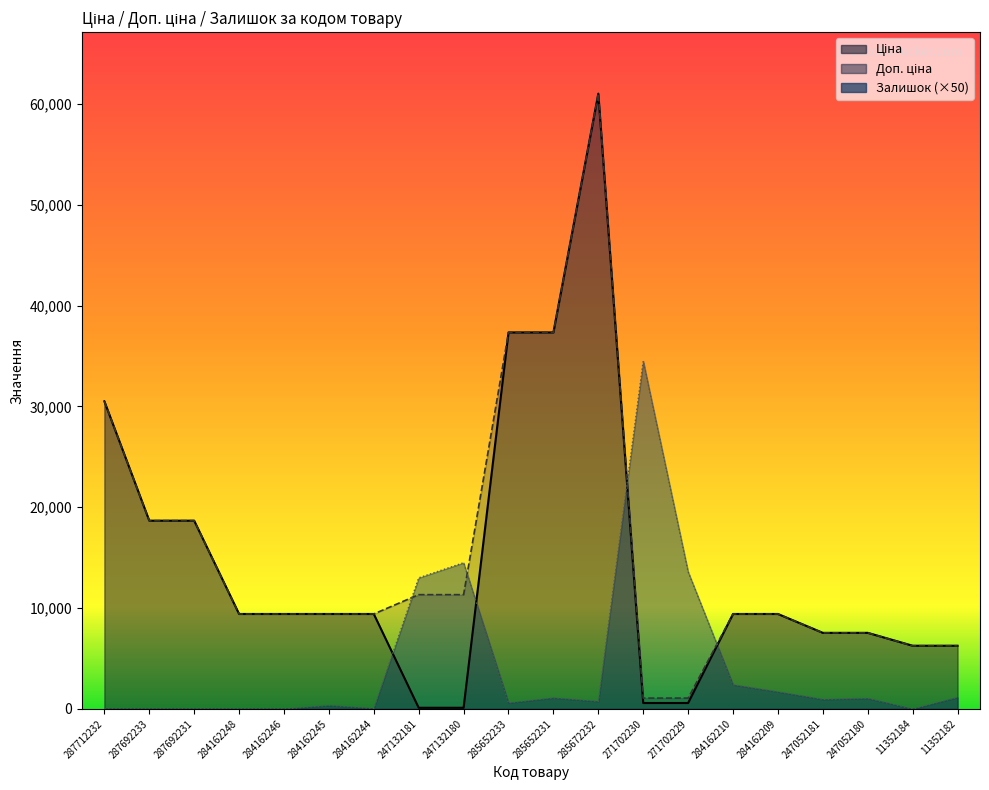

What is the sum of the Ціна values at 247052180 and 284162246?

16962.8